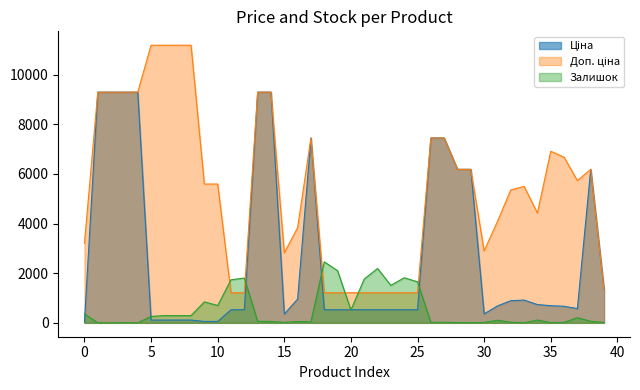

Does the chart display data point markers on the line(s)?

No